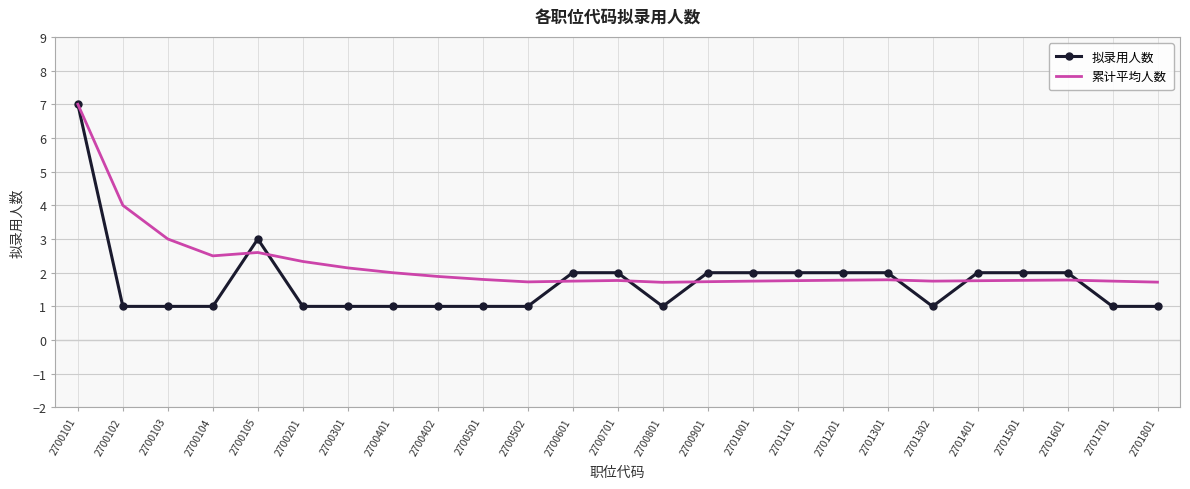

After their last crossing, which series has the higher values: 累计平均人数 or 拟录用人数?

累计平均人数